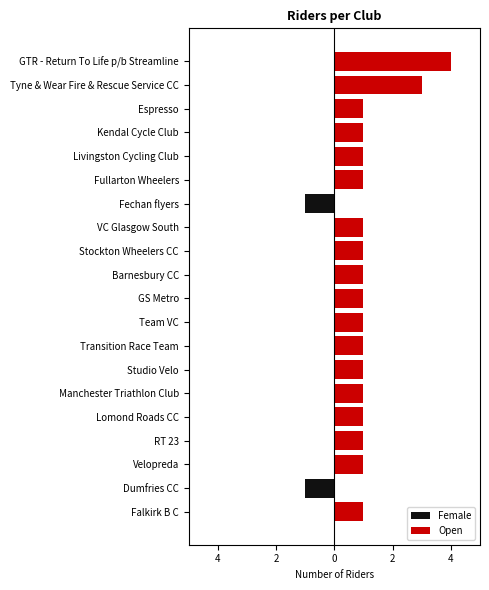

Count the Open values in the range 1 to 2.

16